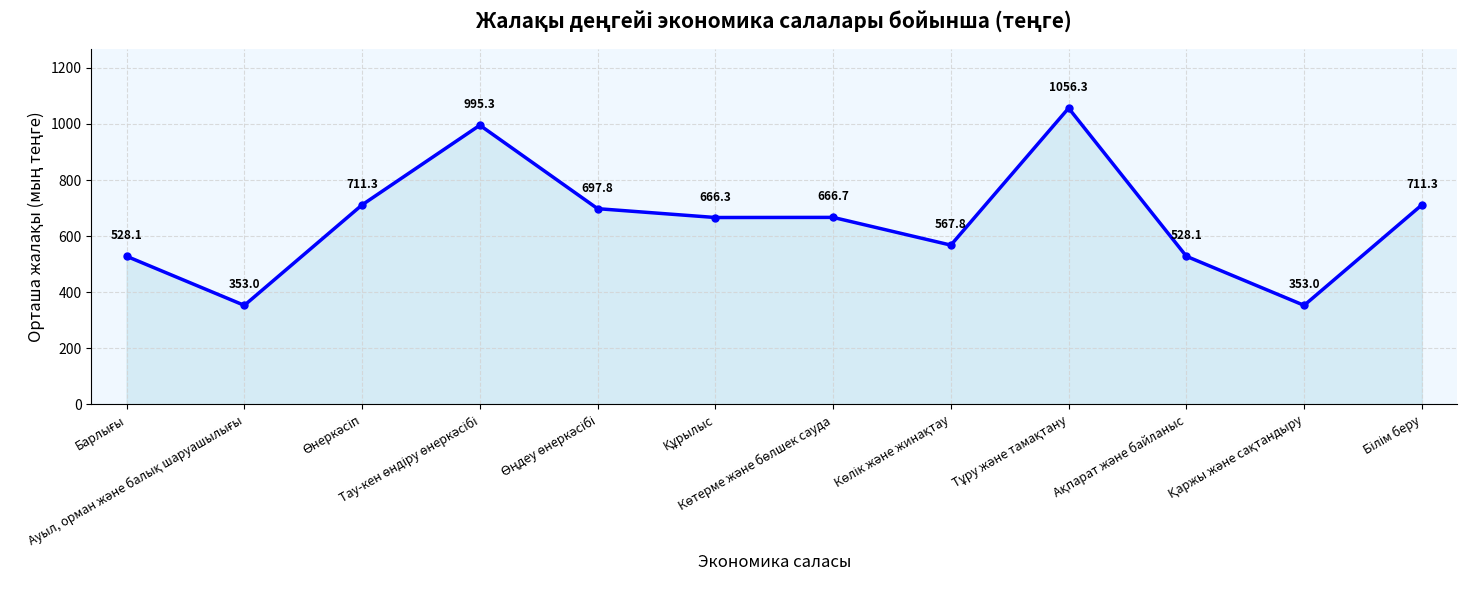

What is the minimum value shown in the chart?

353.0